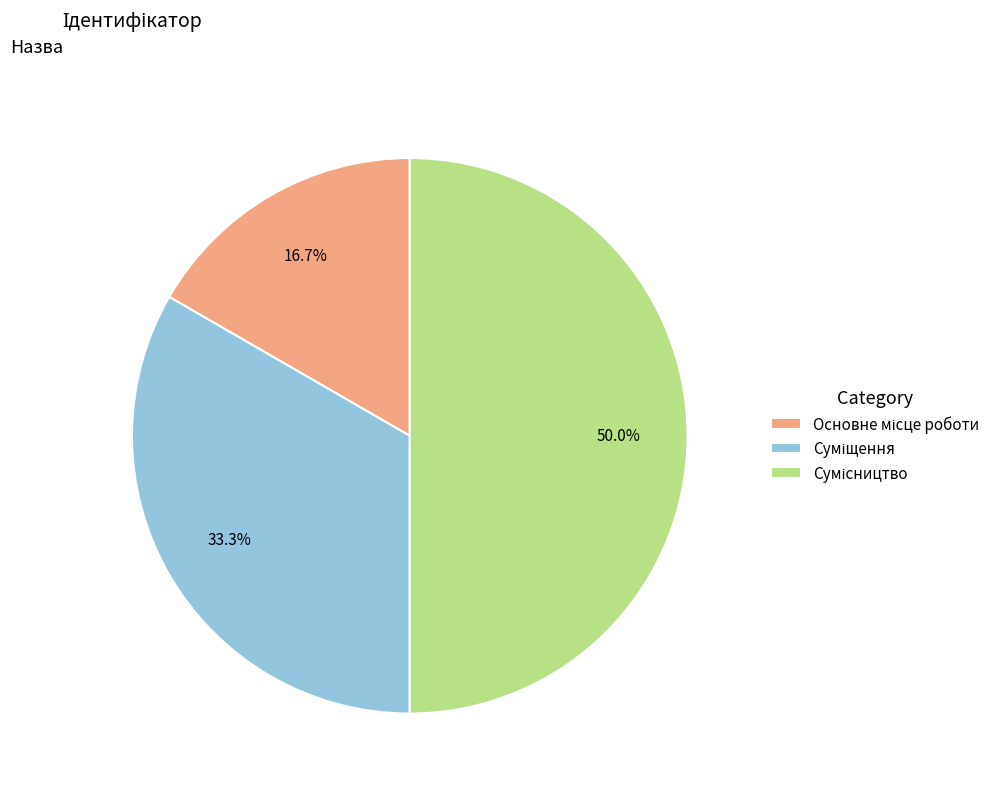

Count the number of slices in the pie.

3